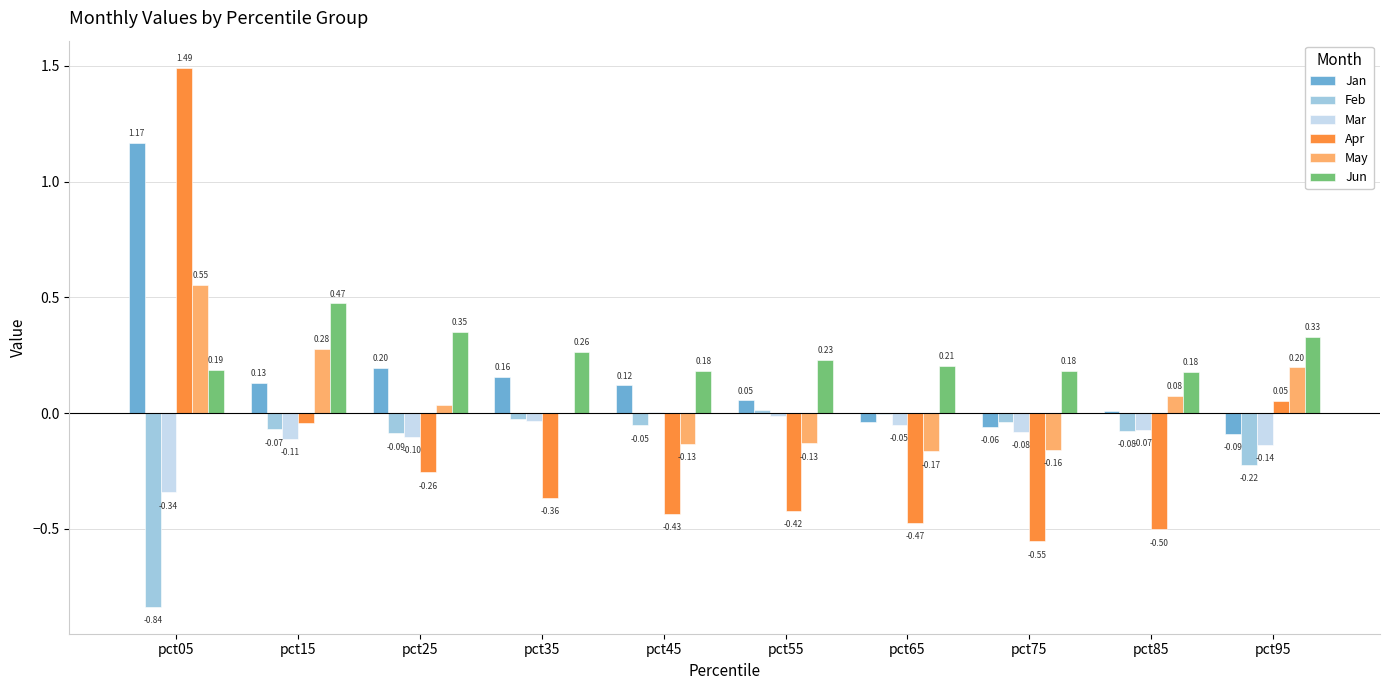

What is the sum of all Jan values?

1.7